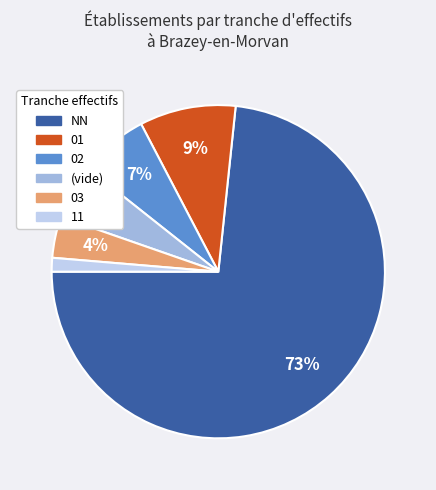

Is there any slice that represents more than half of the pie?

Yes